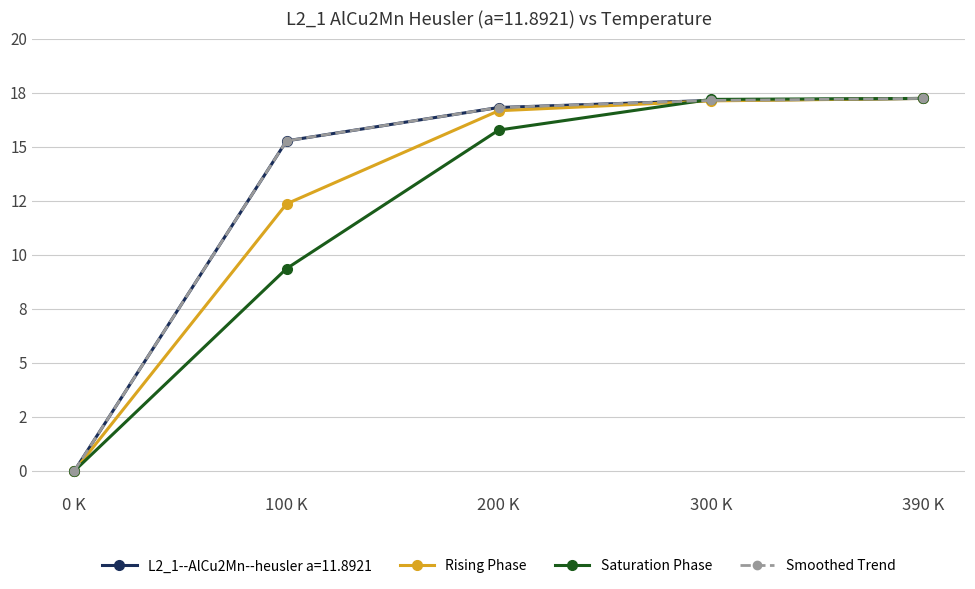

Which series has the largest range (max minus min)?

Rising Phase